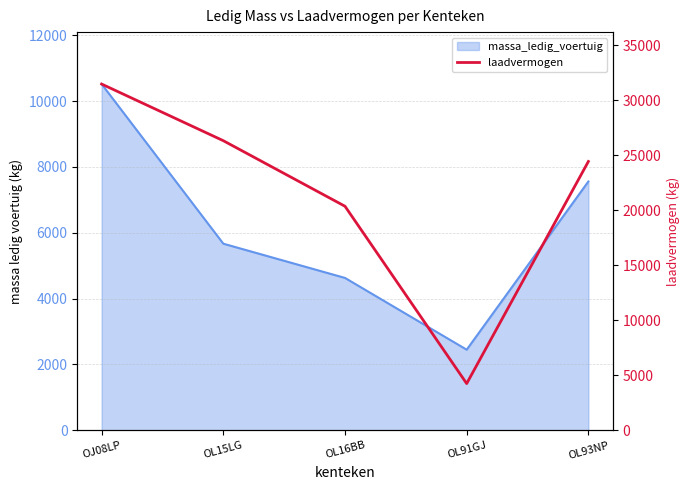

How many points are lower than both their immediate neighbors (excluding endpoints)?

1